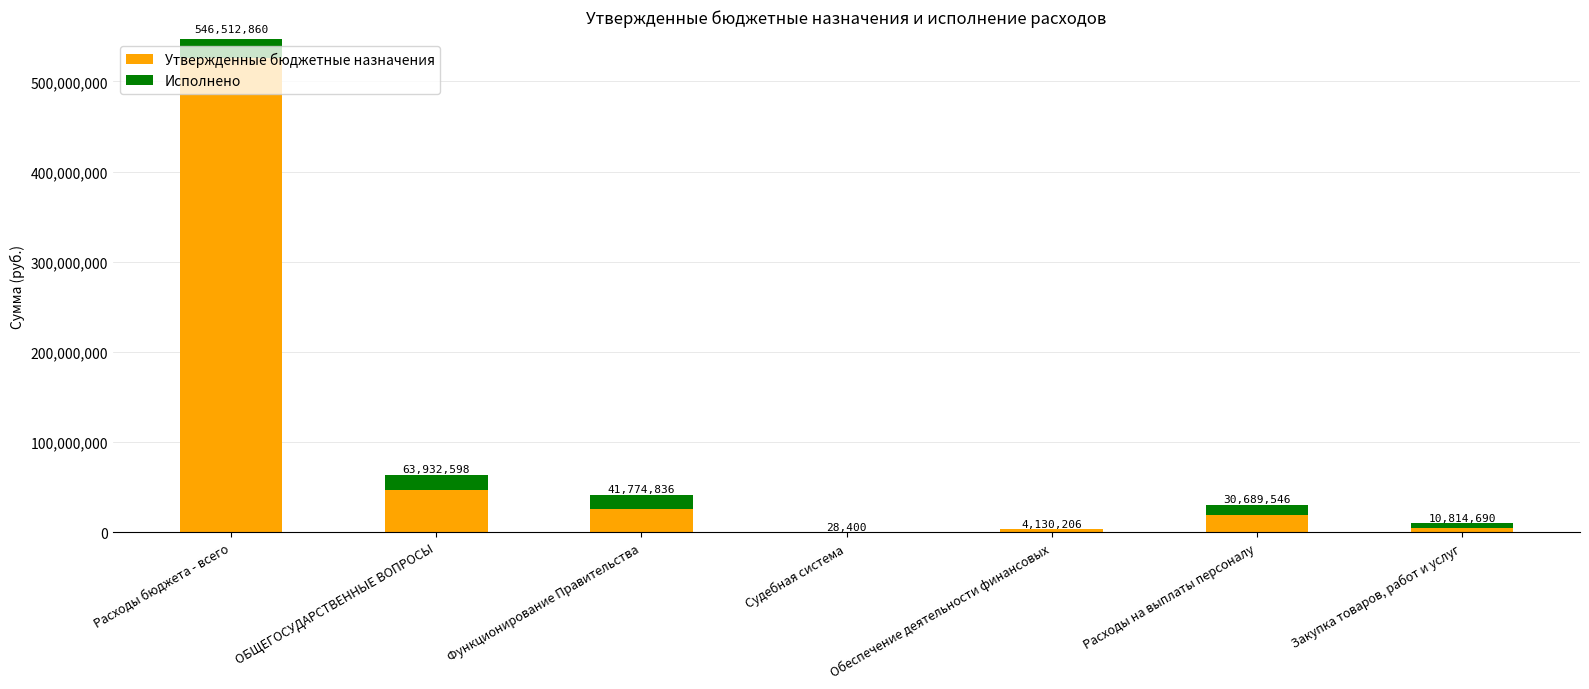

The value of Исполнено at Функционирование Правительства is -27287505.3. True or false?

False